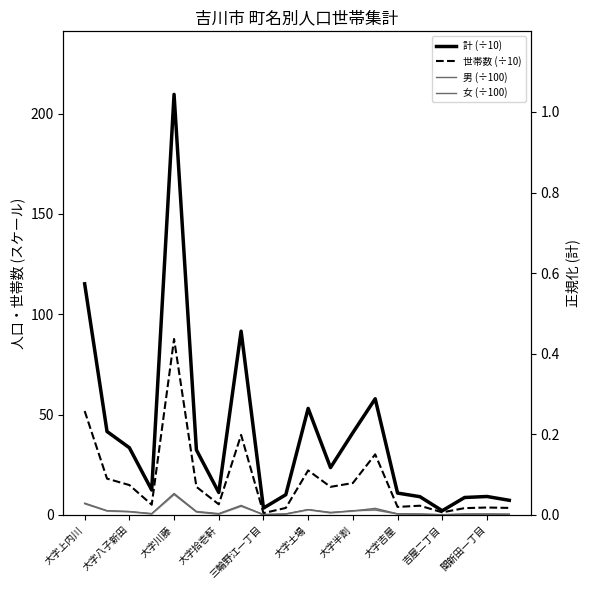

True or false: 世帯数 (÷10) and 計 (÷10) intersect in this chart.

False